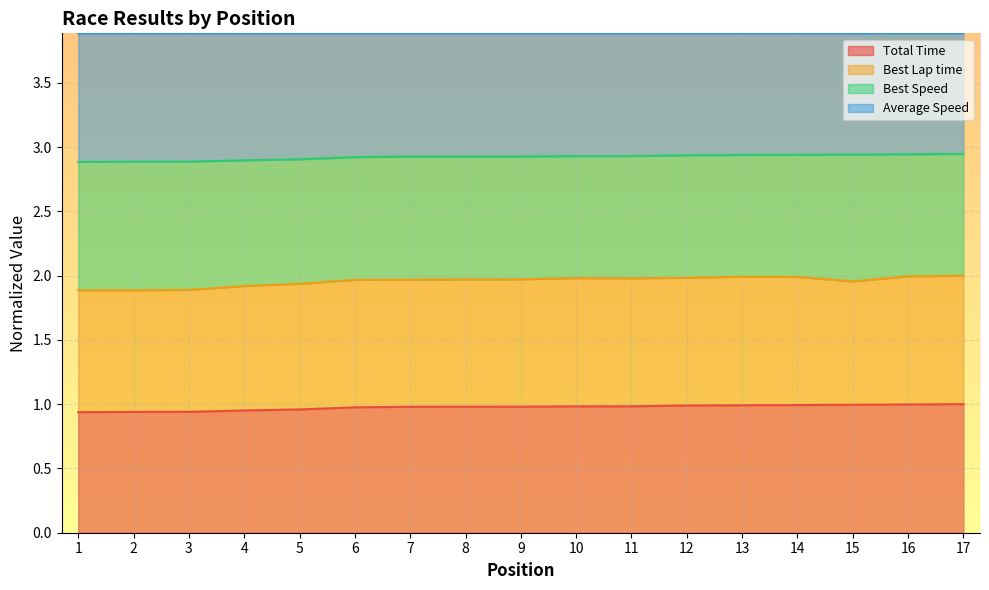

The value of Total Time at 2 is 1.5. True or false?

False